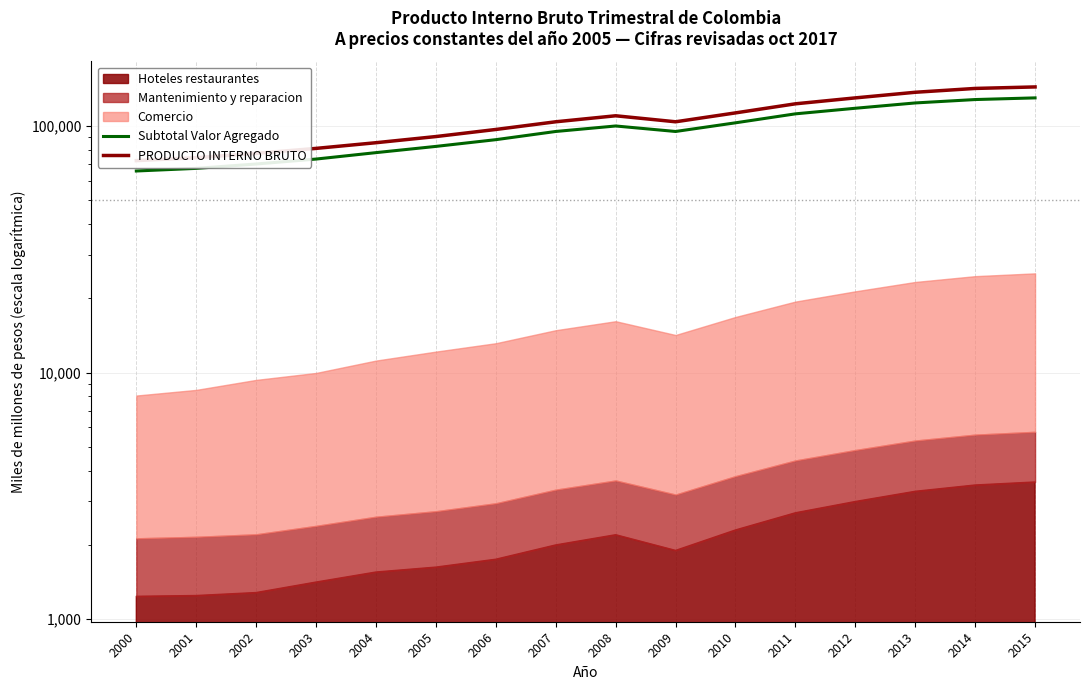

Where does the Subtotal Valor Agregado series first go above 95000?

2008